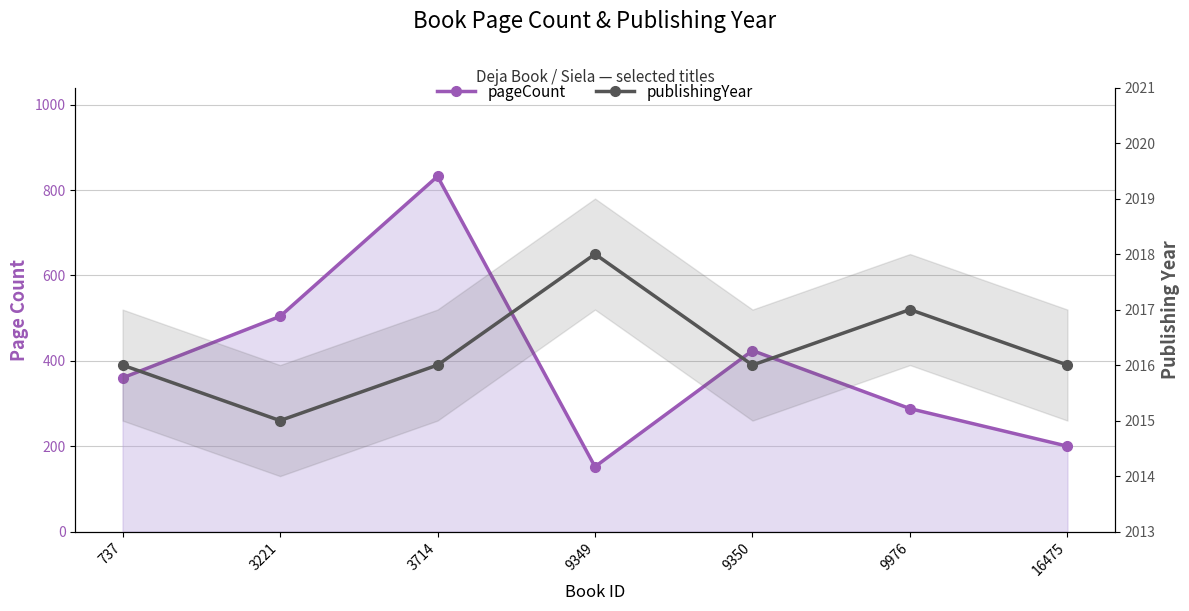

Reading left to right, extract all data points from this chart.

pageCount: 360	504	832	152	424	288	200
publishingYear: 2016	2015	2016	2018	2016	2017	2016